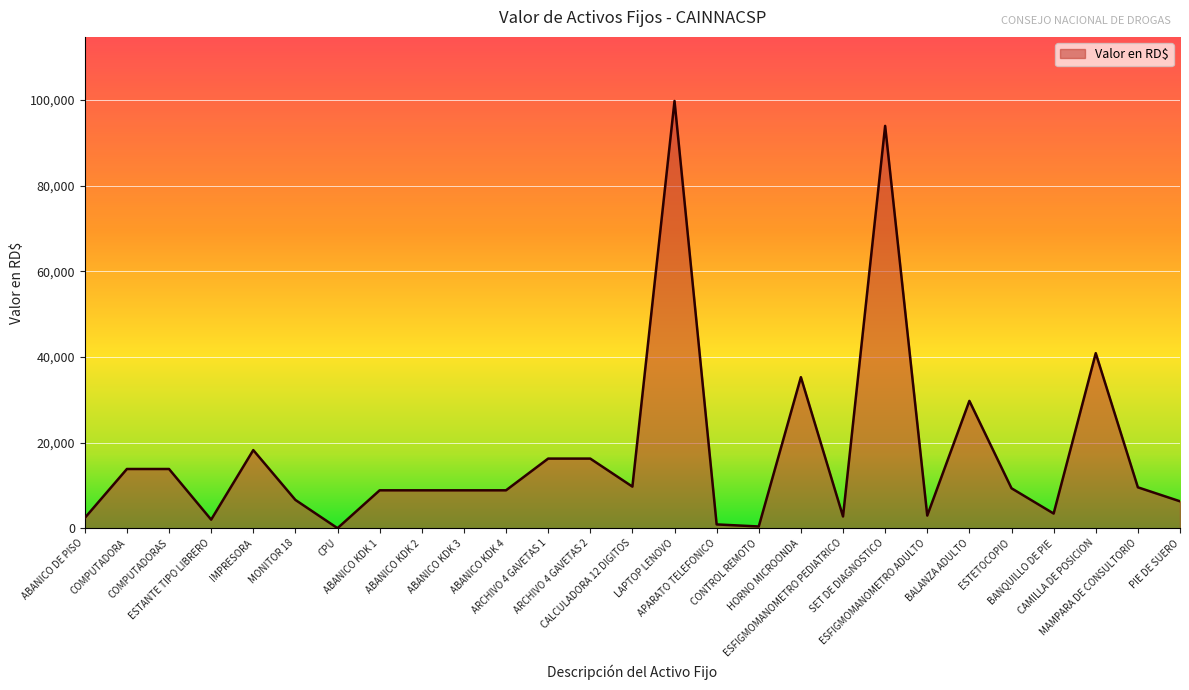

What is the difference between the maximum and minimum values?

99799.0